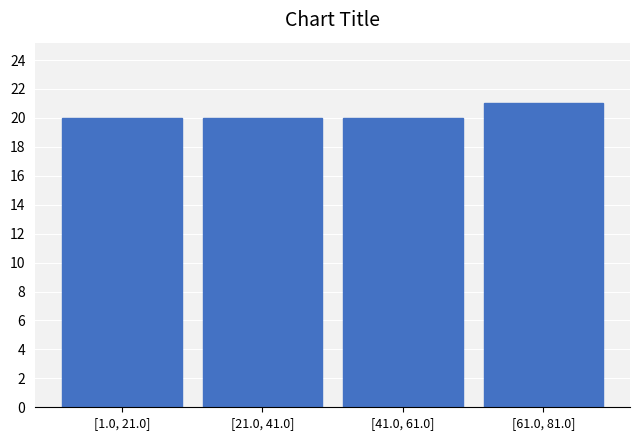

Reading right to left, extract all data points from this chart.

[61.0, 81.0]=21	[41.0, 61.0]=20	[21.0, 41.0]=20	[1.0, 21.0]=20